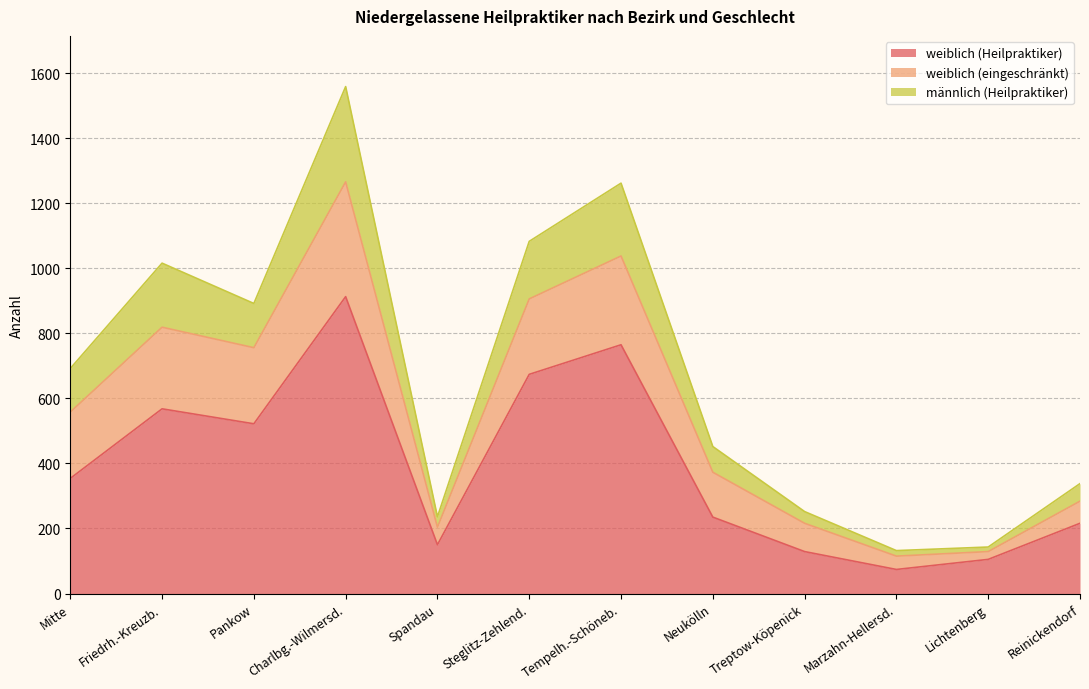

Is it true that weiblich (Heilpraktiker) equals 913 at Charlbg.-Wilmersd.?

True